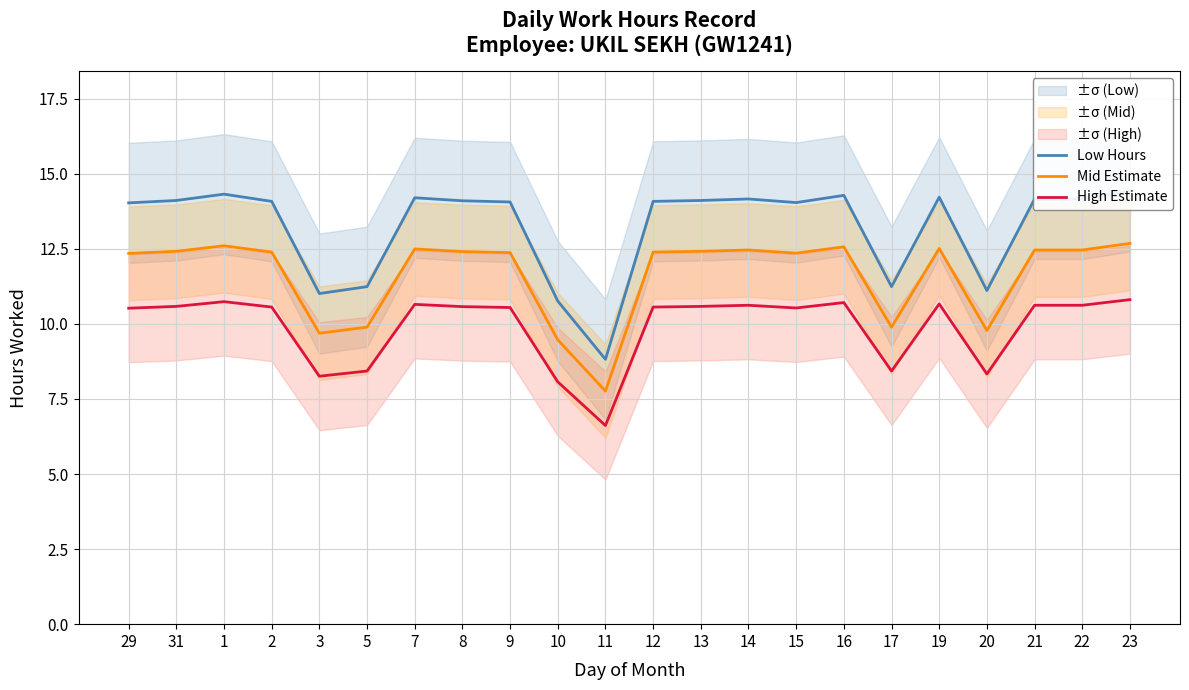

Reading right to left, what are all the values shown in this chart?

Low Hours: 23=14.4	22=14.2	21=14.2	20=11.1	19=14.2	17=11.2	16=14.3	15=14.0	14=14.2	13=14.1	12=14.1	11=8.8	10=10.8	9=14.1	8=14.1	7=14.2	5=11.2	3=11.0	2=14.1	1=14.3	31=14.1	29=14.0
Mid Estimate: 23=12.7	22=12.5	21=12.5	20=9.8	19=12.5	17=9.9	16=12.6	15=12.4	14=12.5	13=12.4	12=12.4	11=7.8	10=9.5	9=12.4	8=12.4	7=12.5	5=9.9	3=9.7	2=12.4	1=12.6	31=12.4	29=12.3
High Estimate: 23=10.8	22=10.6	21=10.6	20=8.3	19=10.7	17=8.4	16=10.7	15=10.5	14=10.6	13=10.6	12=10.6	11=6.6	10=8.1	9=10.5	8=10.6	7=10.6	5=8.4	3=8.3	2=10.6	1=10.7	31=10.6	29=10.5